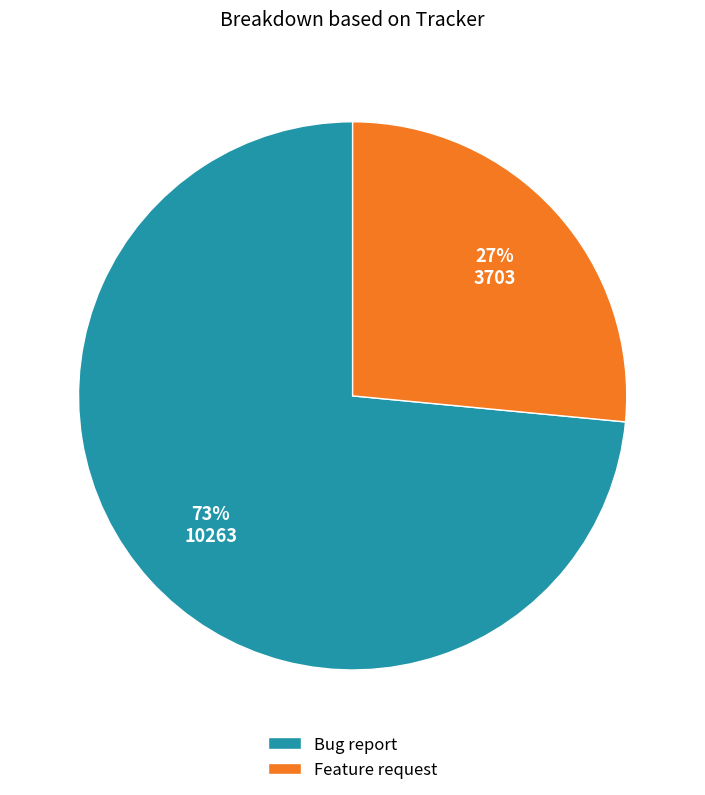

To the nearest percent, what is the average slice percentage?

50%